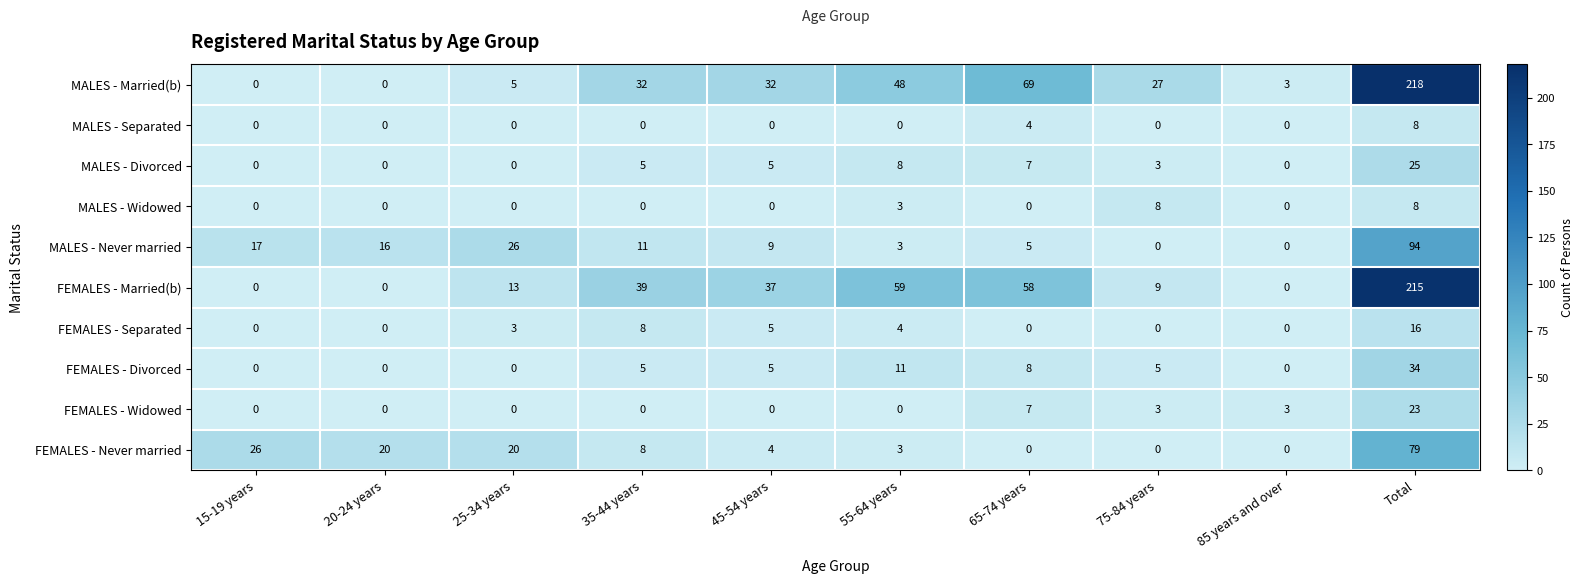

True or false: MALES - Separated has a value of -5 at 45-54 years.

False